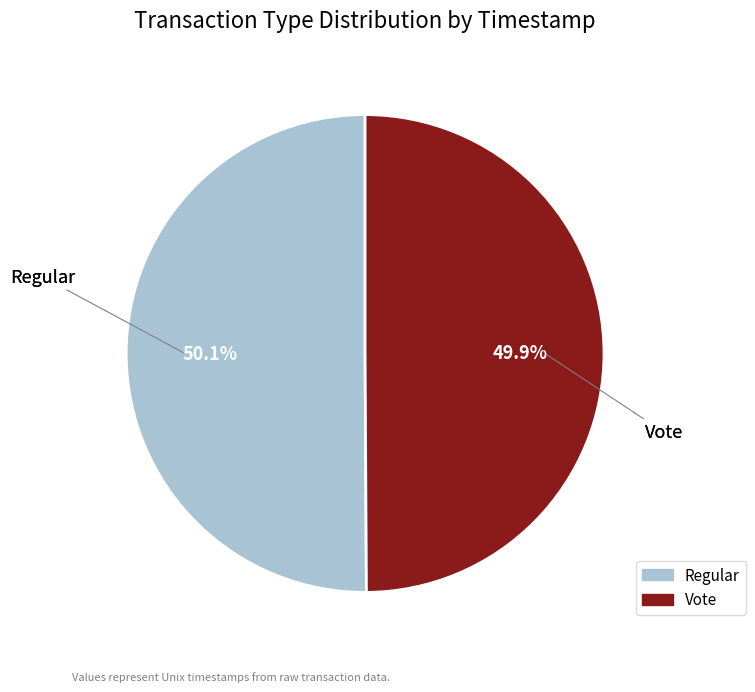

How many segments does this pie chart have?

2